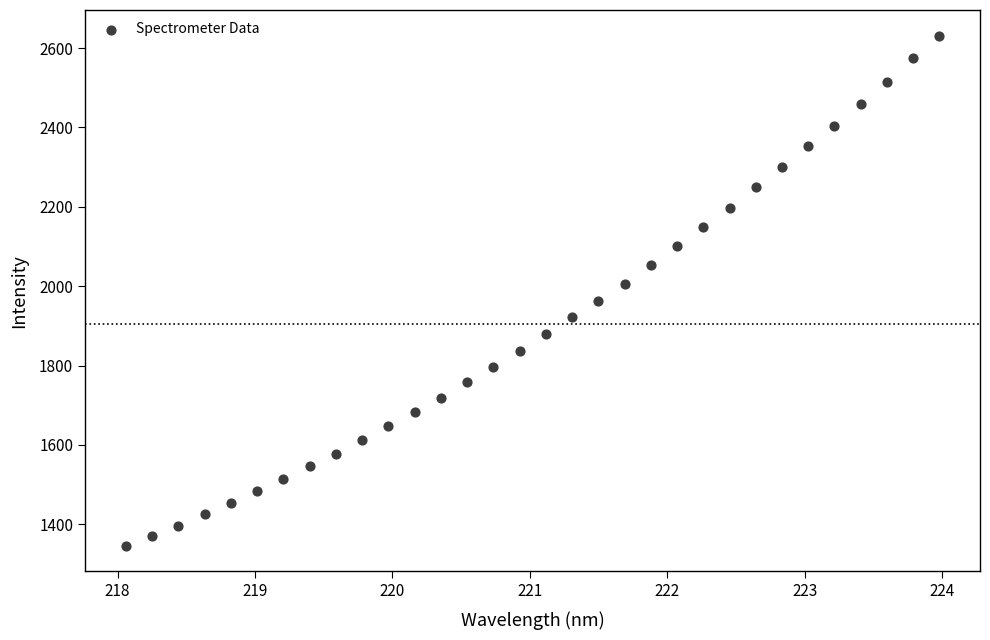

What is the range of Y values (max minus min)?

1286.2